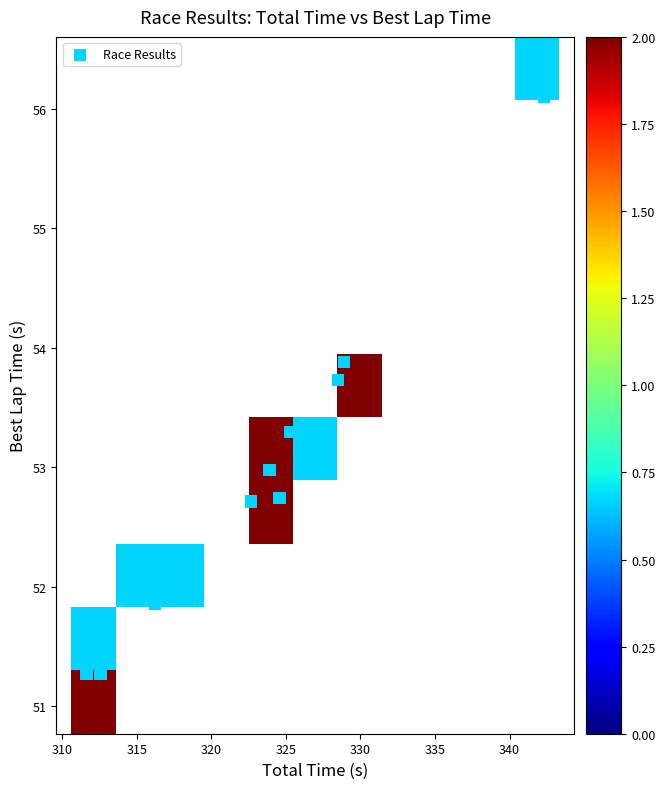

What is the range of Y values (max minus min)?

4.8